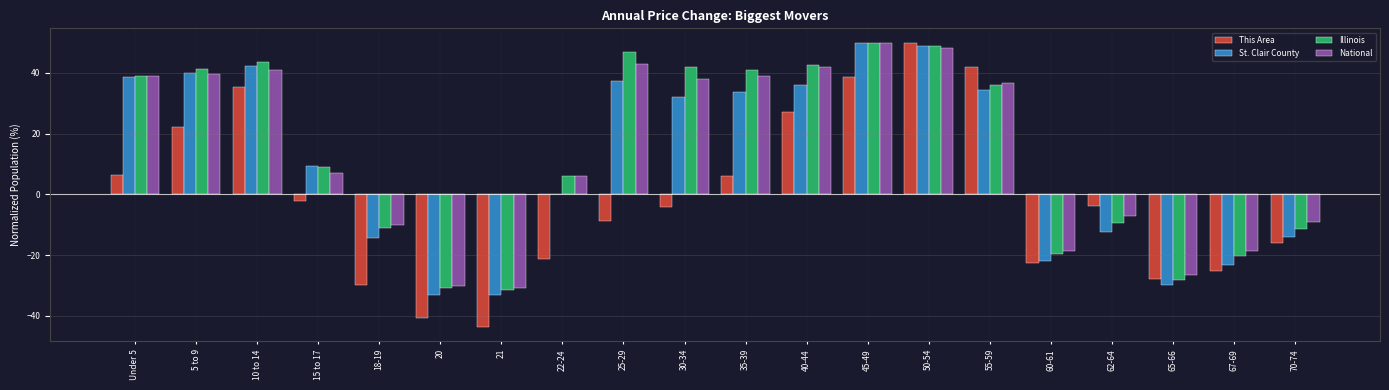

What is the sum of all This Area values?

-18.1